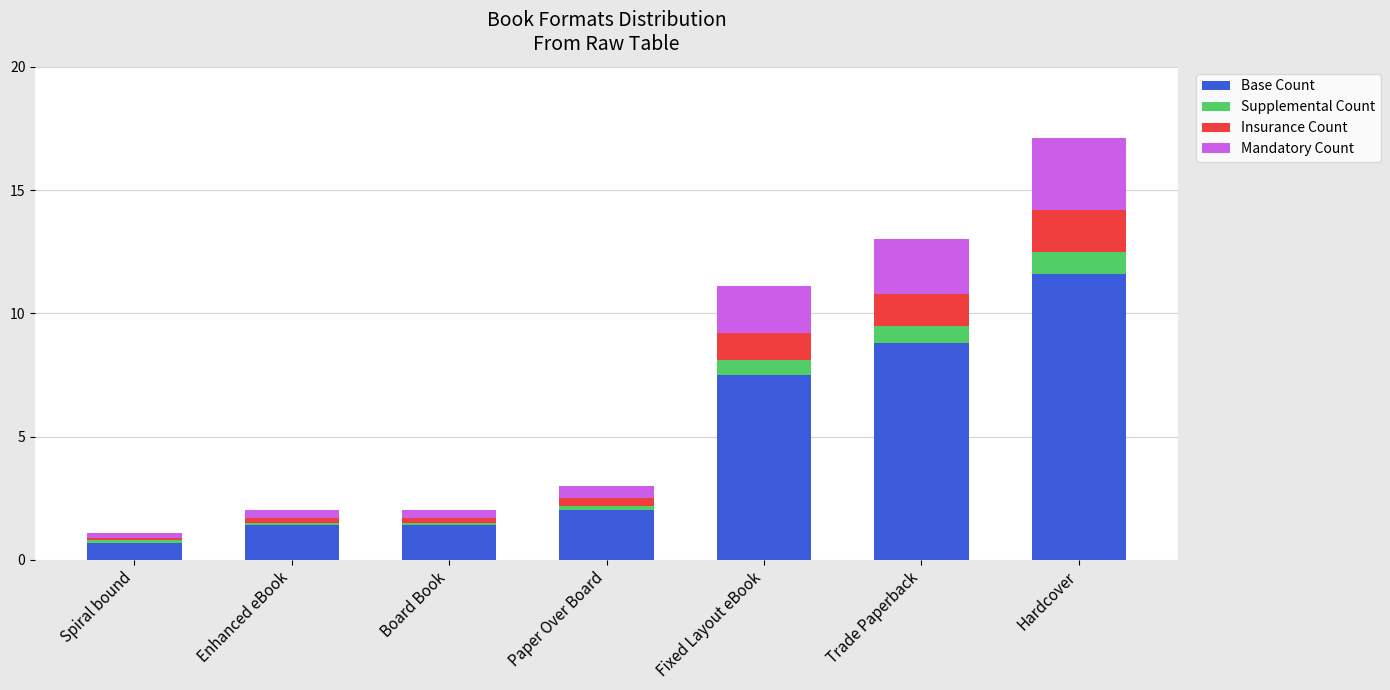

What is the difference between the second highest and minimum values in the Base Count series?

8.1